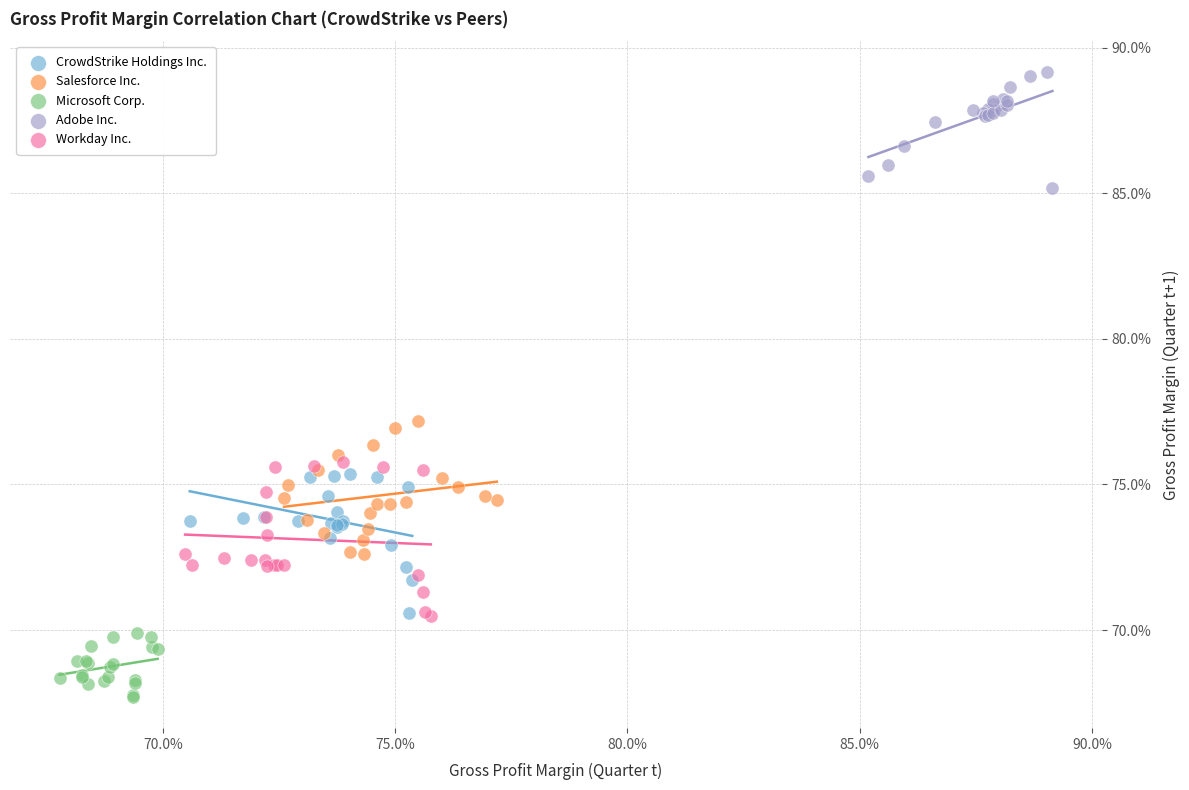

Which series has the widest spread of Y values?

Workday Inc.